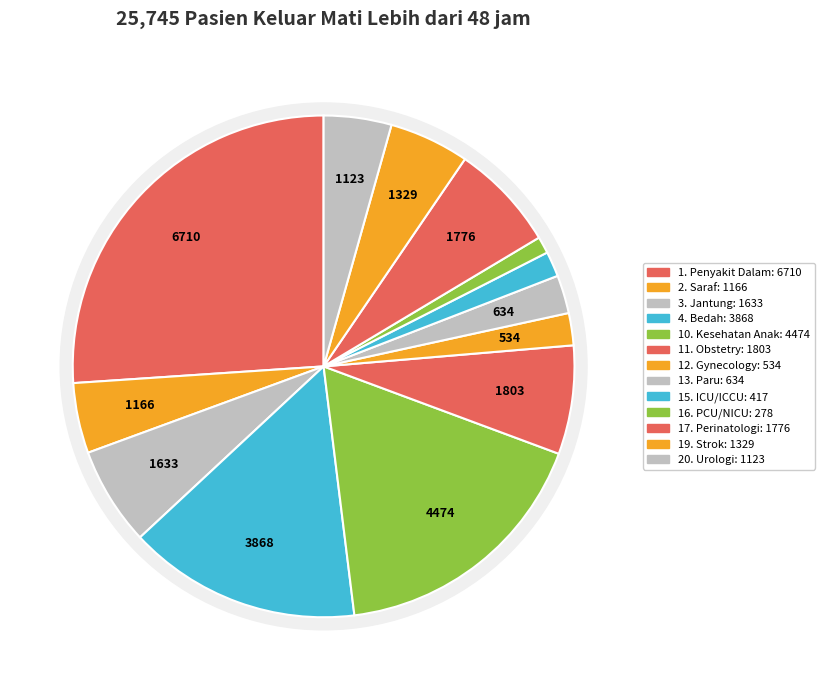

How many segments does this pie chart have?

13